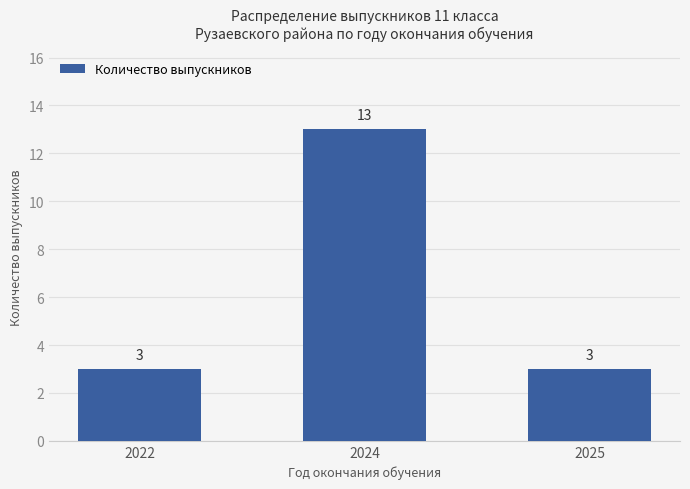

What is the smallest value displayed?

3